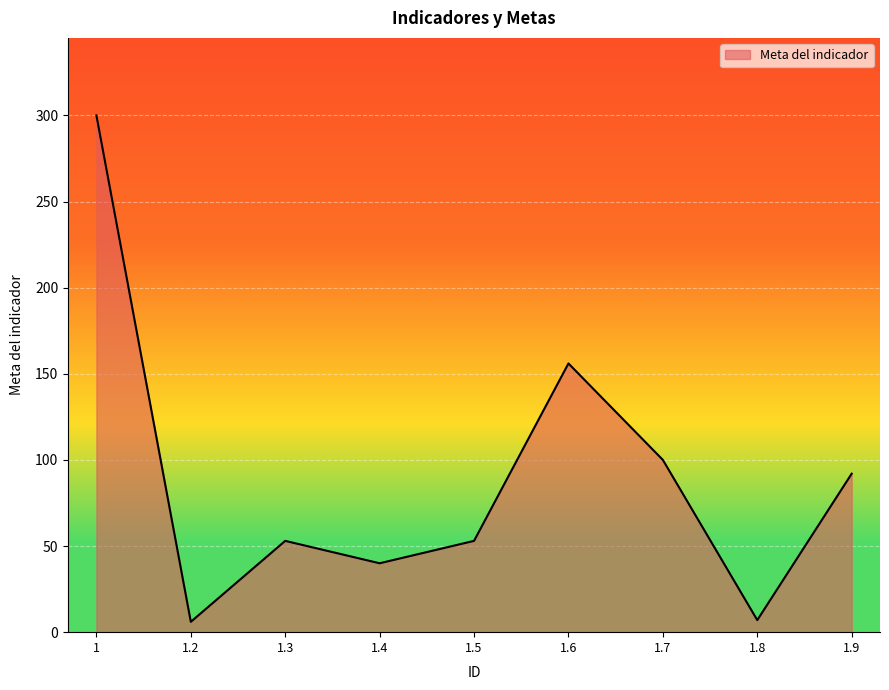

How many series are shown in this chart?

1